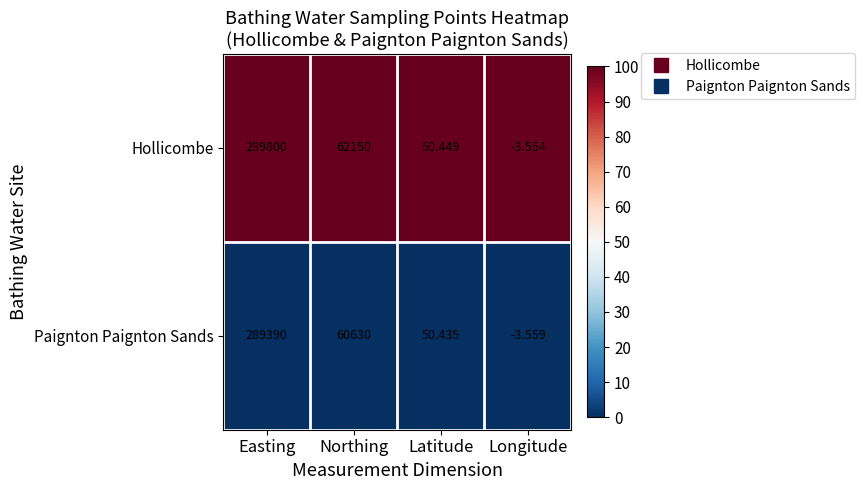

List the labels in order of Hollicombe value, smallest first.

Longitude, Latitude, Northing, Easting